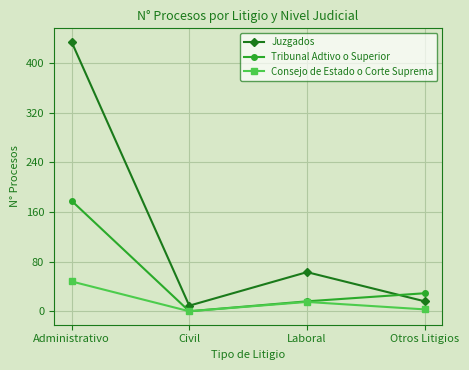

What is the difference between the Juzgados values at Civil and Laboral?

54